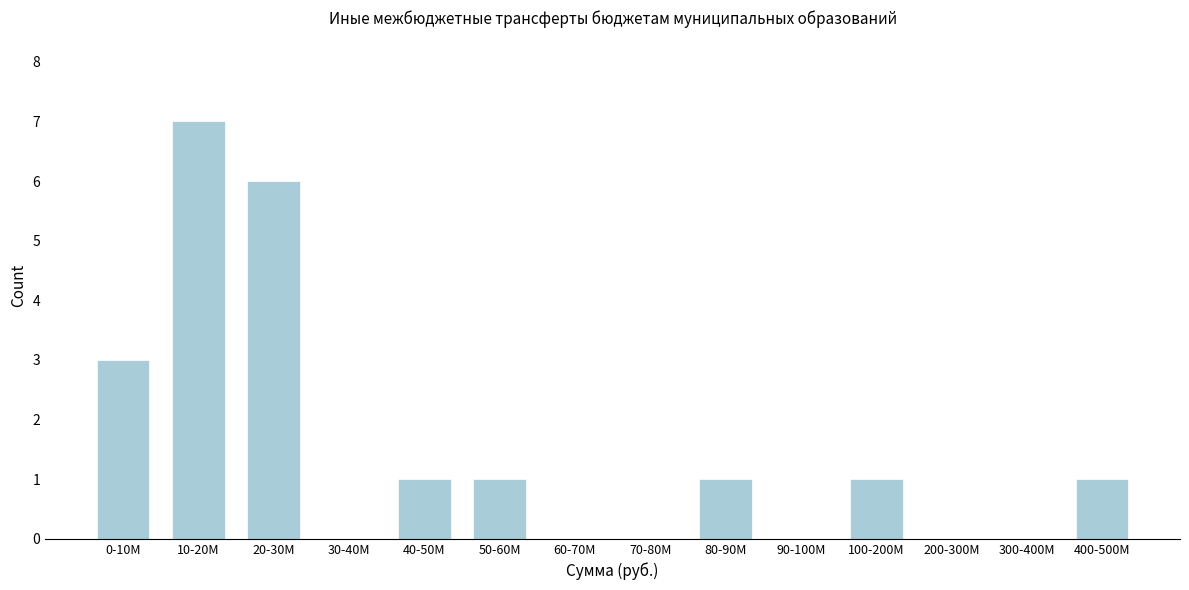

Reading left to right, transcribe all the data shown in this chart.

0-10M=3	10-20M=7	20-30M=6	30-40M=0	40-50M=1	50-60M=1	60-70M=0	70-80M=0	80-90M=1	90-100M=0	100-200M=1	200-300M=0	300-400M=0	400-500M=1